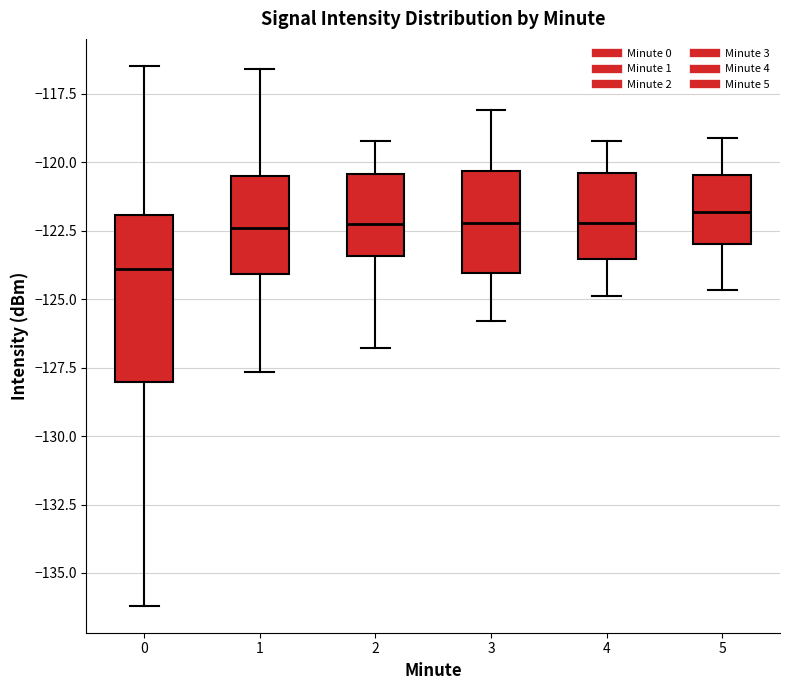

Comparing the boxes themselves (not the whiskers), which one is the tallest?

0